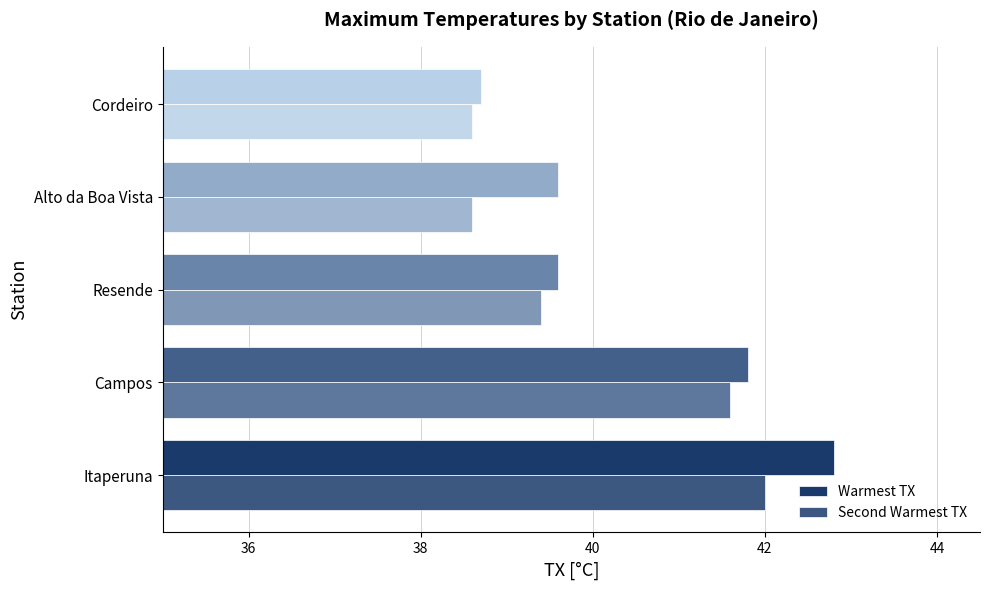

What is the minimum value for Warmest TX?

38.7